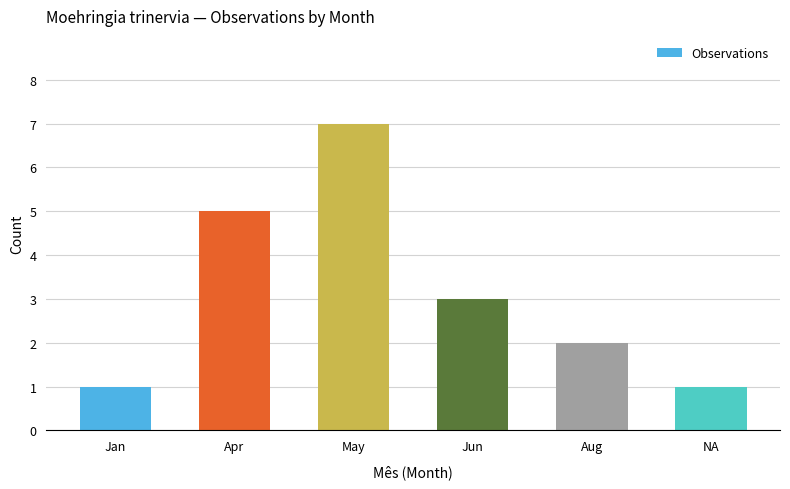

Are the bars grouped side by side (vs. stacked)?

No